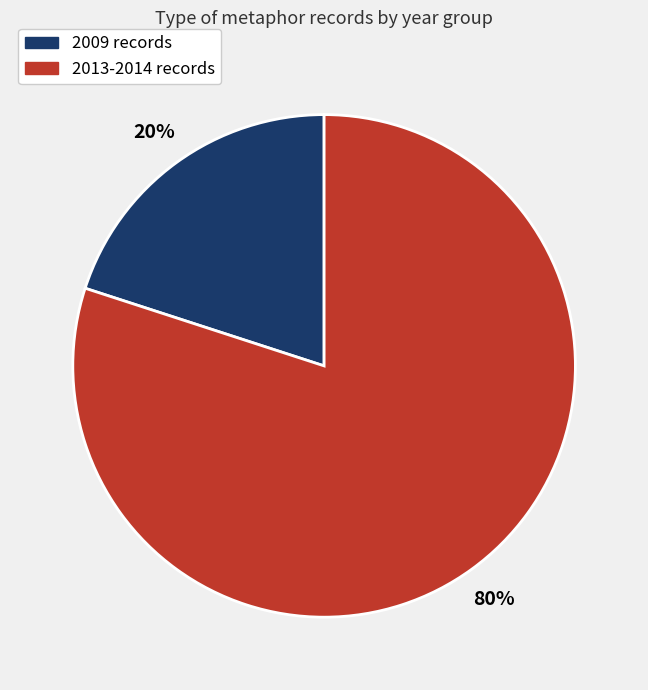

Count the number of slices in the pie.

2